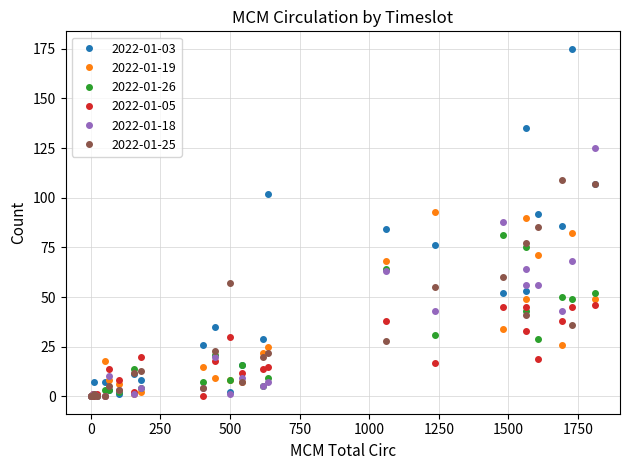

Rank the series at 07:00-08:00 from highest to lowest value.

2022-01-26, 2022-01-25, 2022-01-03, 2022-01-05, 2022-01-19, 2022-01-18